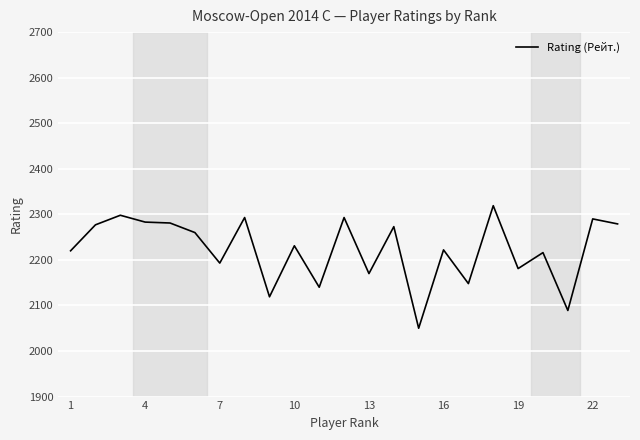

What is the difference between the maximum and minimum values?

269